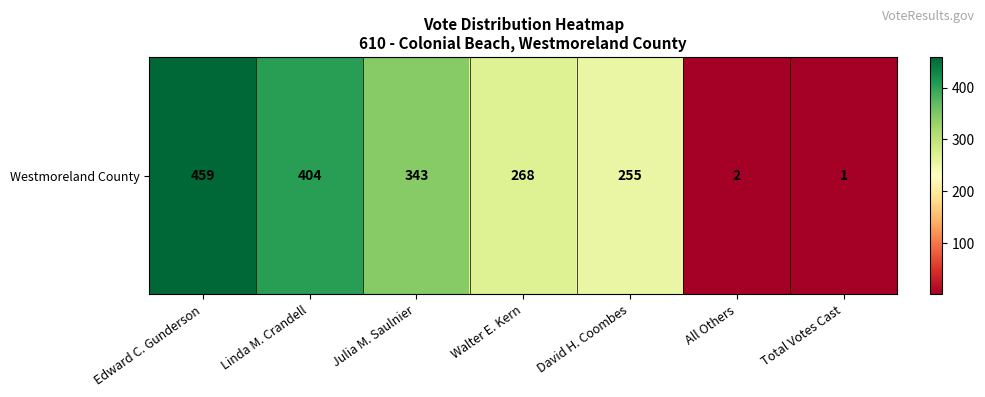

The value at Walter E. Kern is 60. True or false?

False